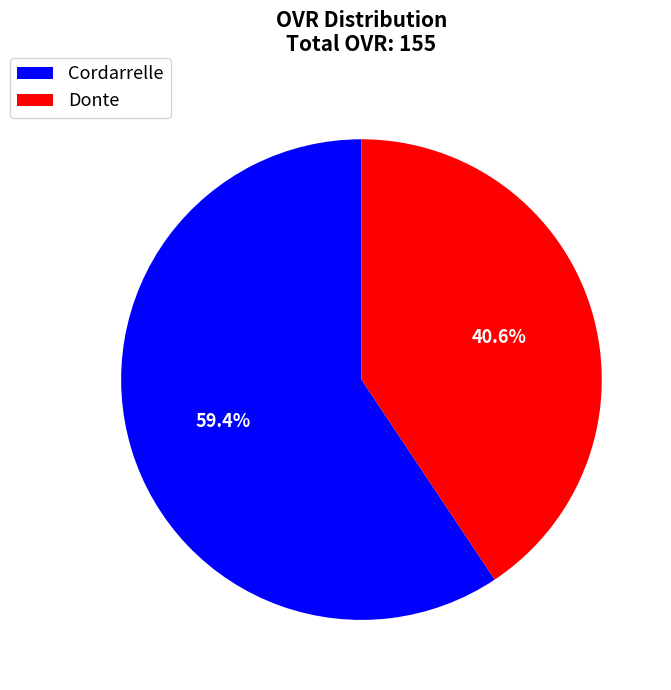

How many slices are in this pie chart?

2